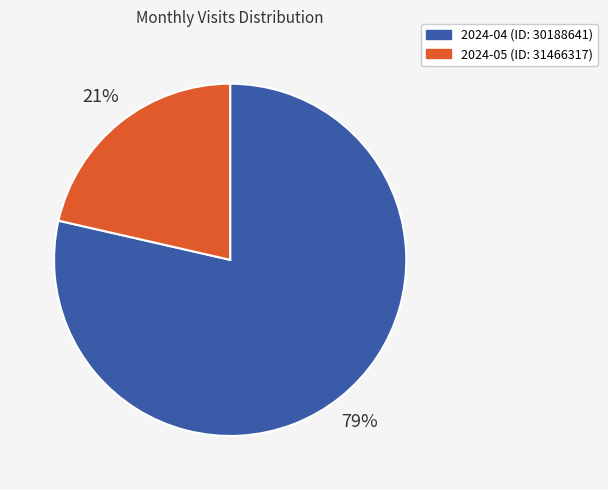

Is it true that 2024-04 (ID: 30188641) is 84% of the pie?

False